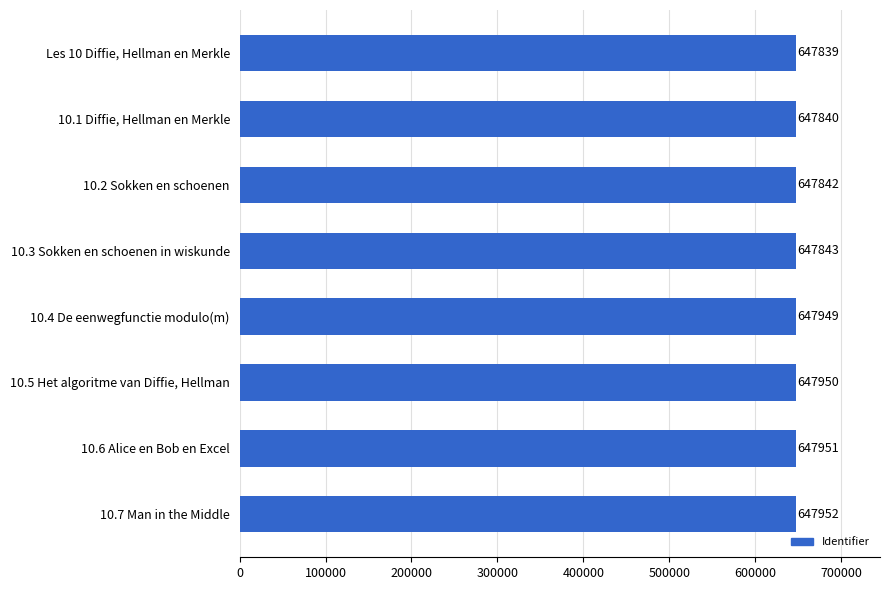

True or false: the data shows 263404 at 10.1 Diffie, Hellman en Merkle.

False